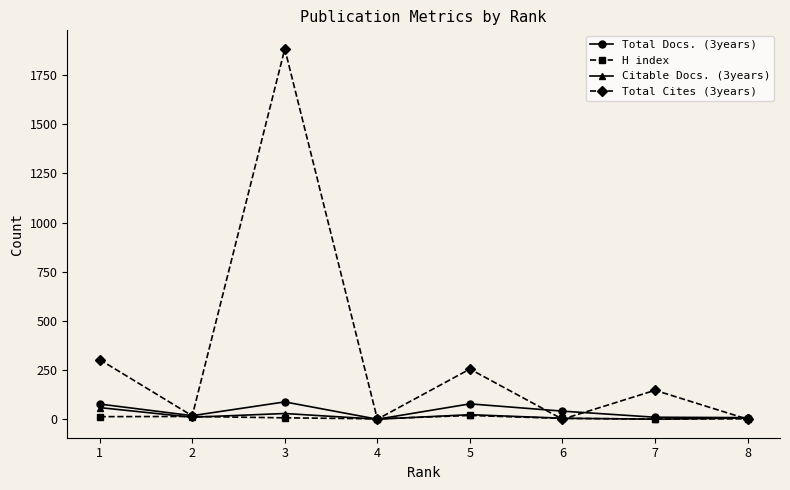

Which series has the largest range (max minus min)?

Total Cites (3years)